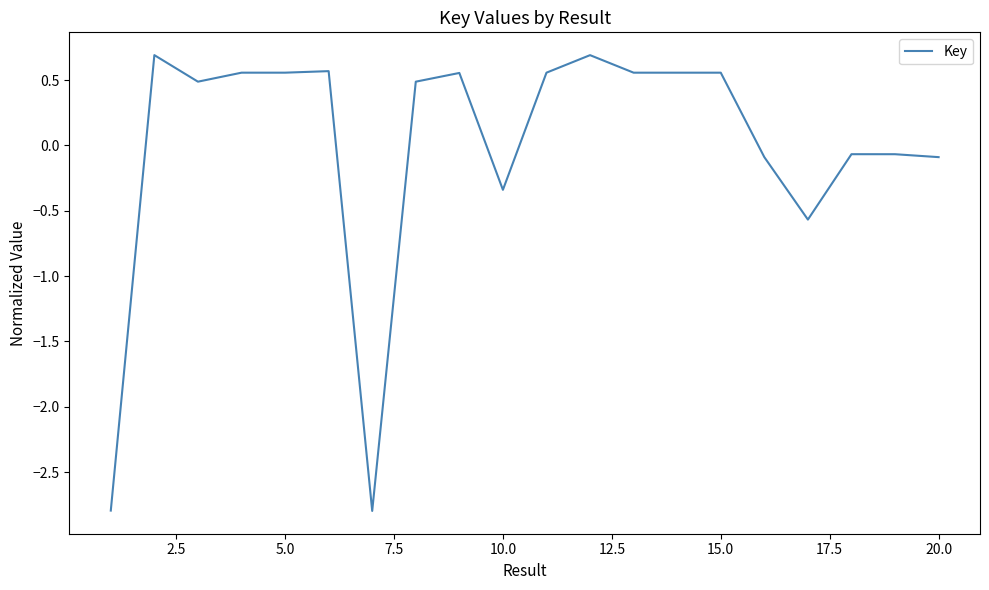

What is the smallest value displayed?

-2.8